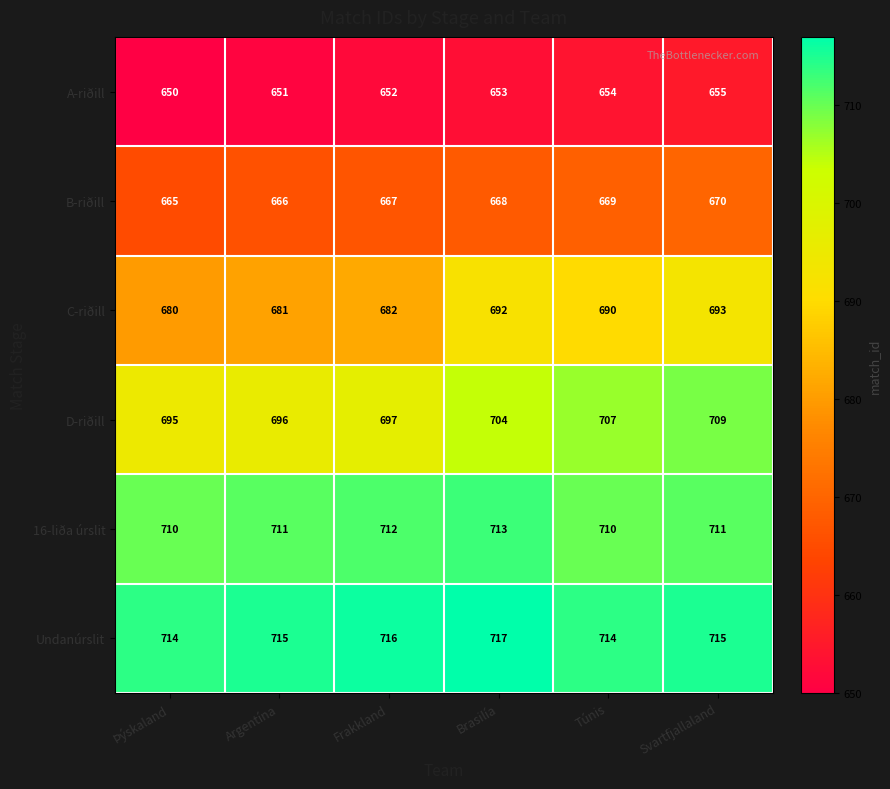

What value does the D-riðill series have at Svartfjallaland?

709